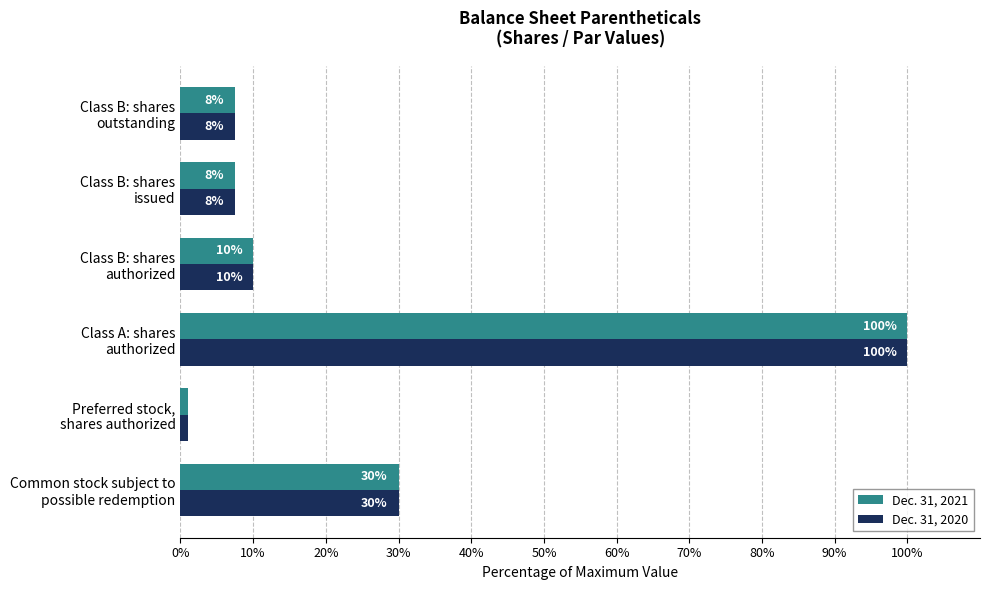

Which label corresponds to the largest value in the chart?

Class A: shares
authorized